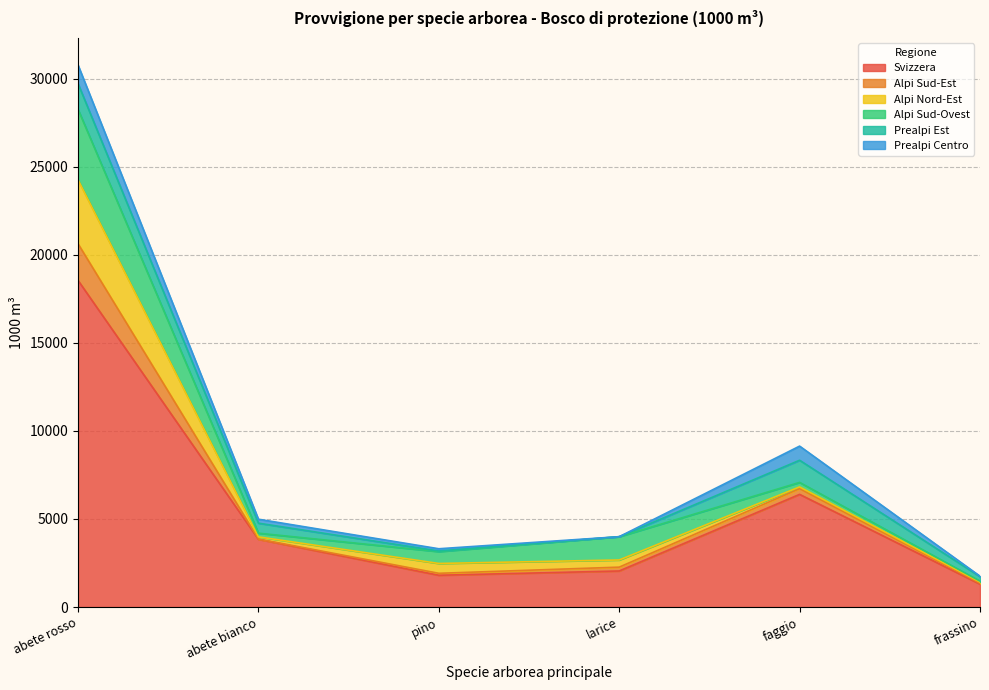

At which category does Prealpi Est reach its first local peak?

faggio